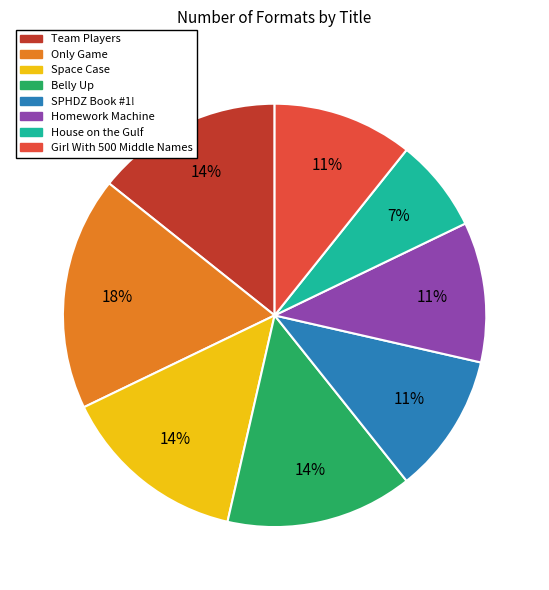

To the nearest percent, what portion does House on the Gulf represent?

7%